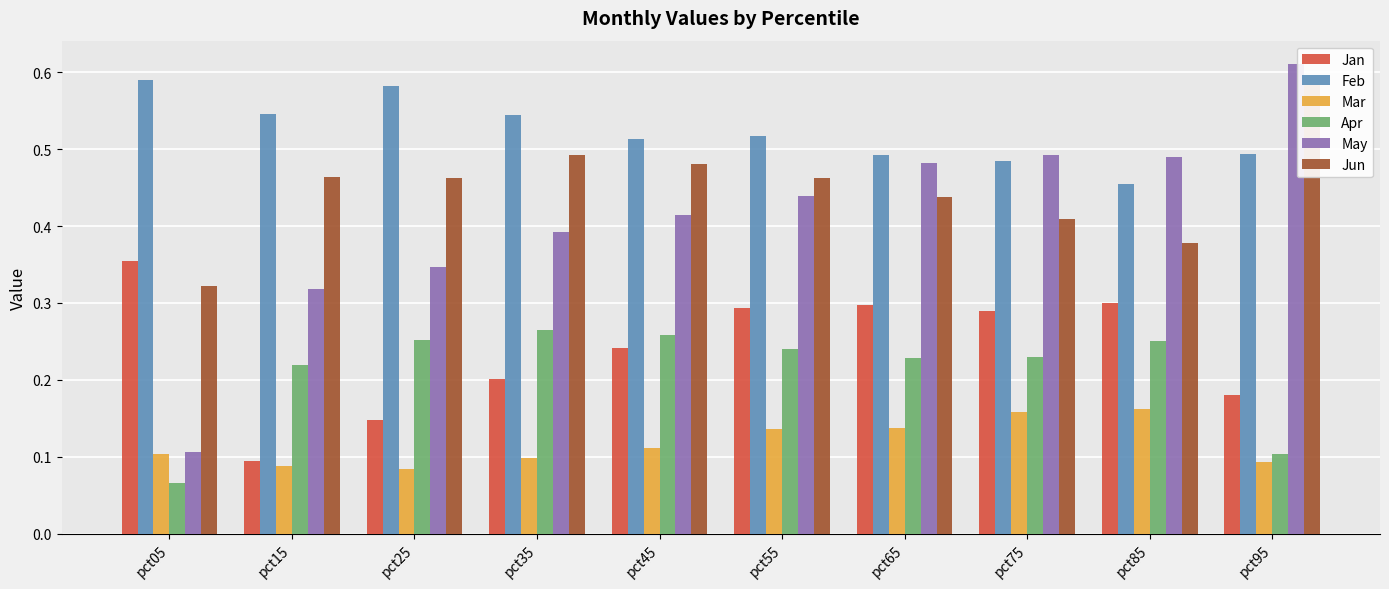

Which has a higher value, pct85 or pct45?

pct85